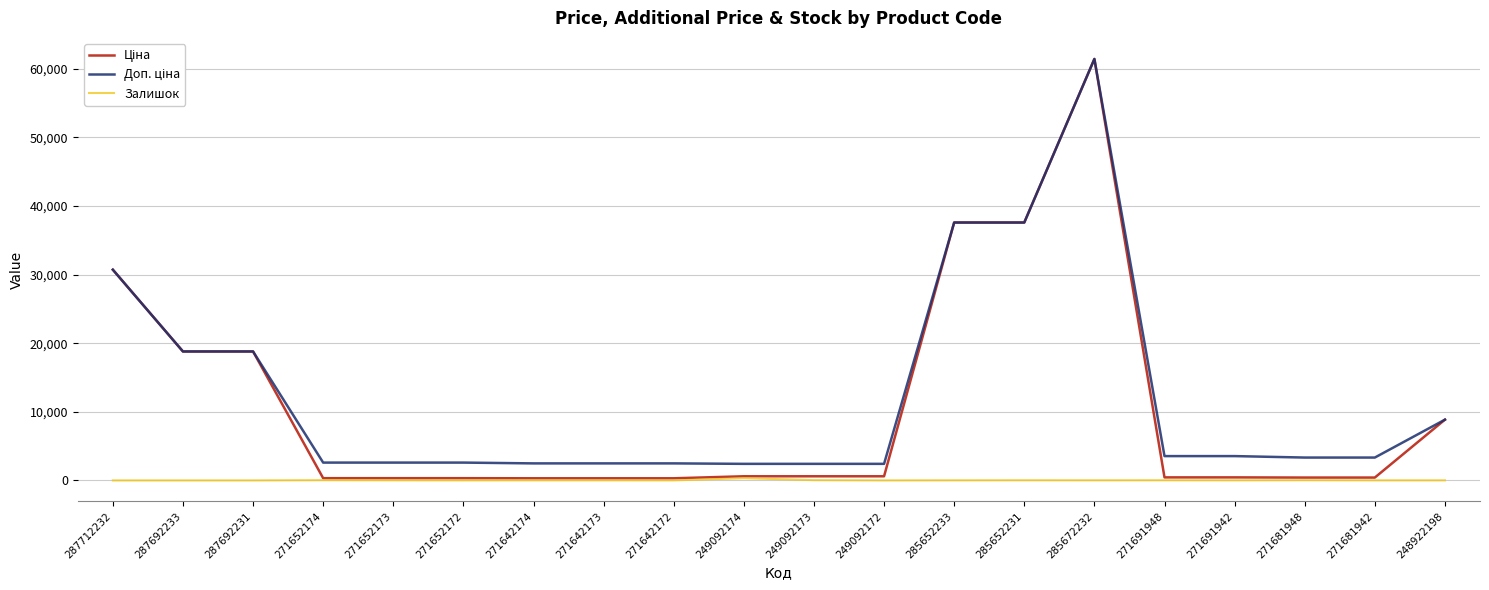

The Залишок series shows 4.0 at 271642172. True or false?

True